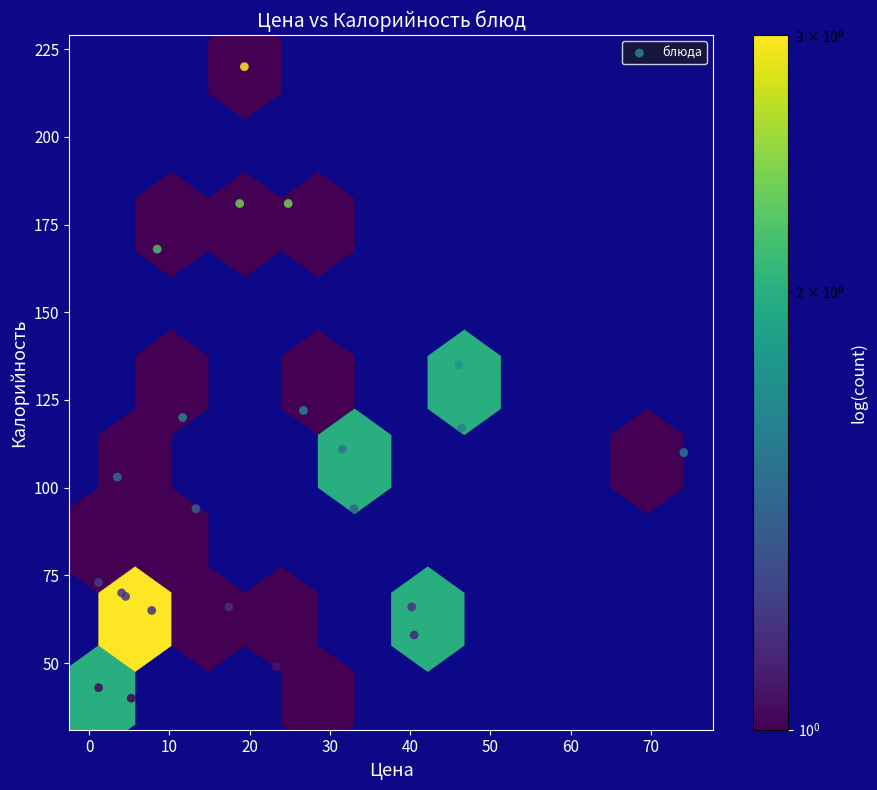

What Y value in the scatter plot is closest to 130?

135